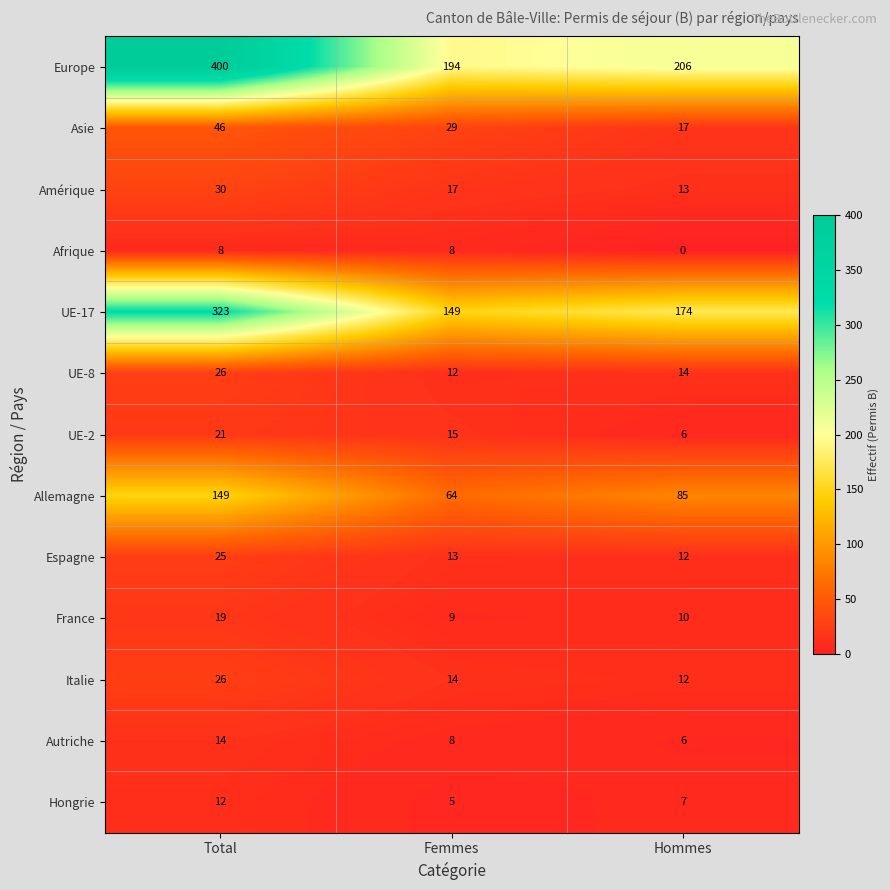

What is the minimum value for Hongrie?

5